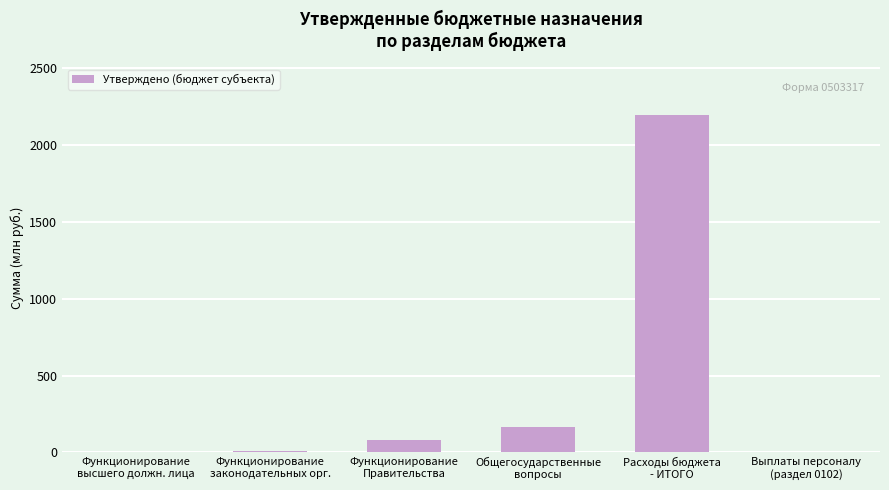

What is the maximum value shown in the chart?

2199.1